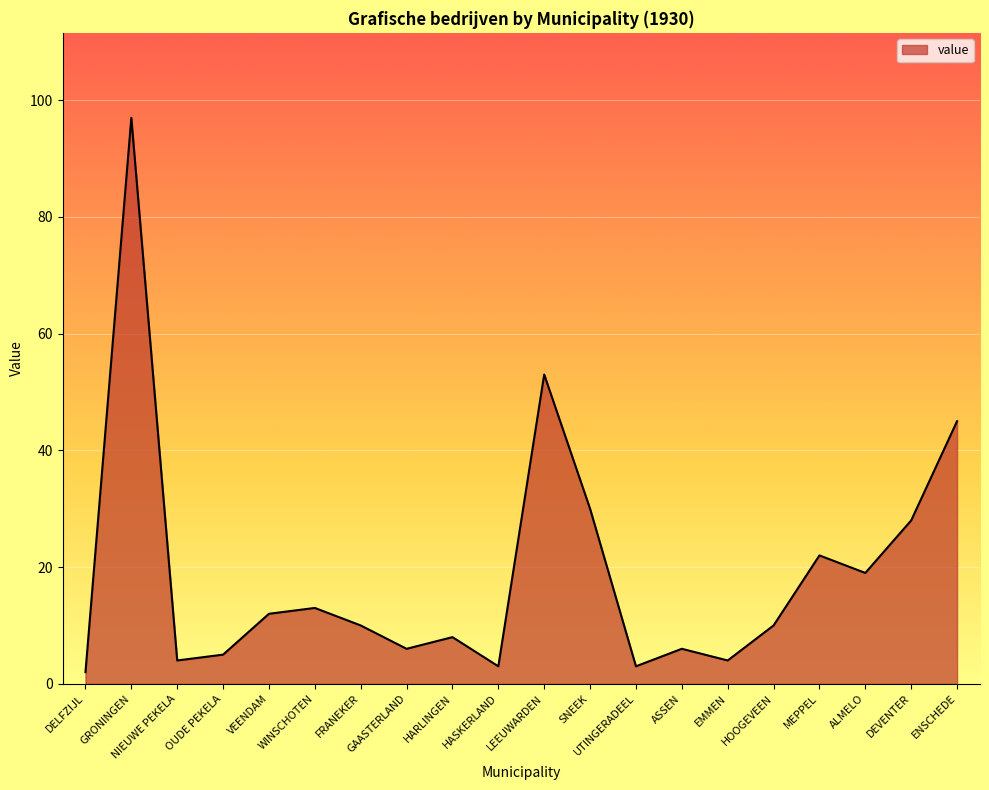

What is the maximum value shown in the chart?

97